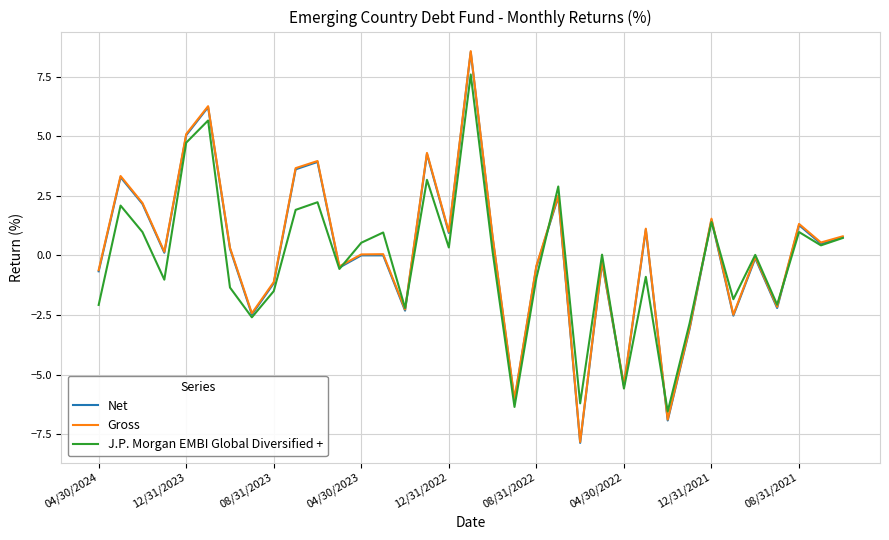

What is the smallest value displayed?

-7.9